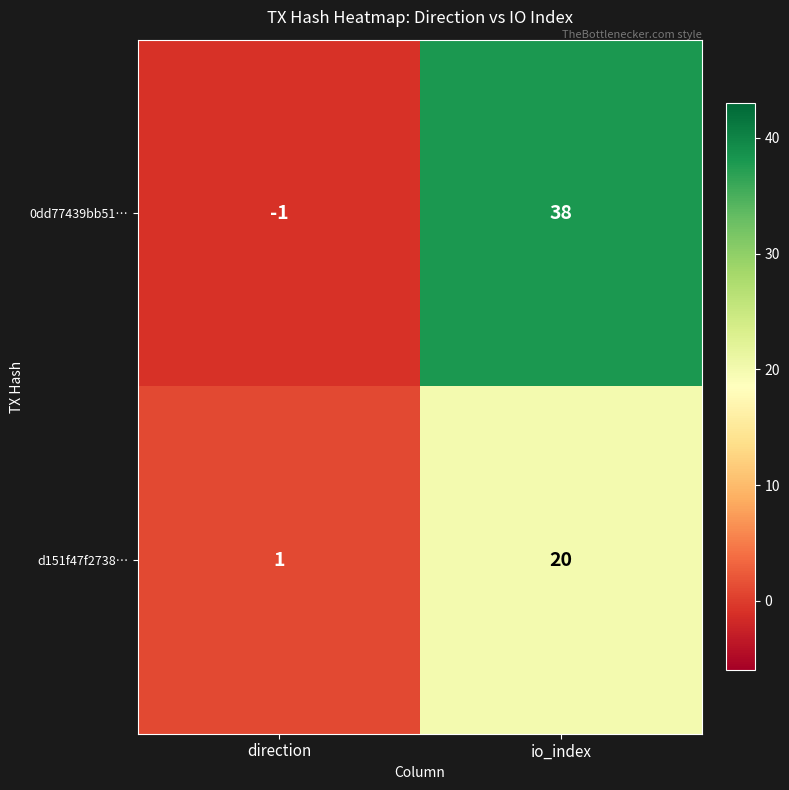

Which series changed the most between direction and io_index?

0dd77439bb51…